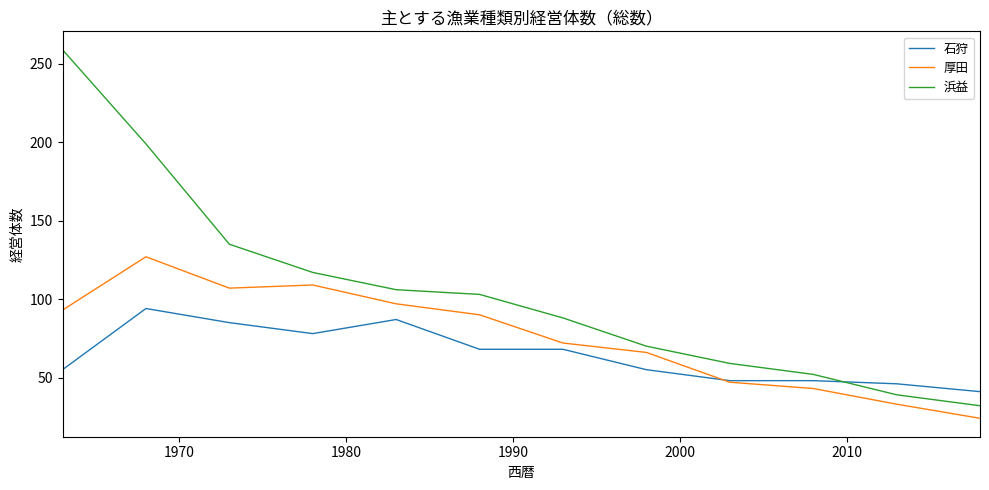

Rank the series by their average value, from highest to lowest.

浜益, 厚田, 石狩